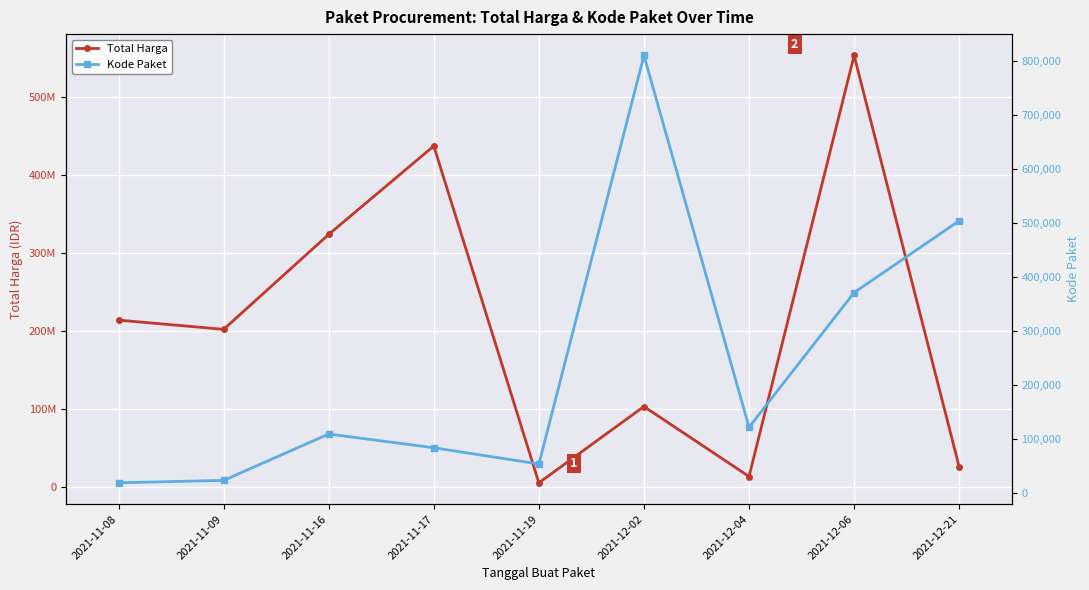

Which series has the largest total across all categories?

Total Harga